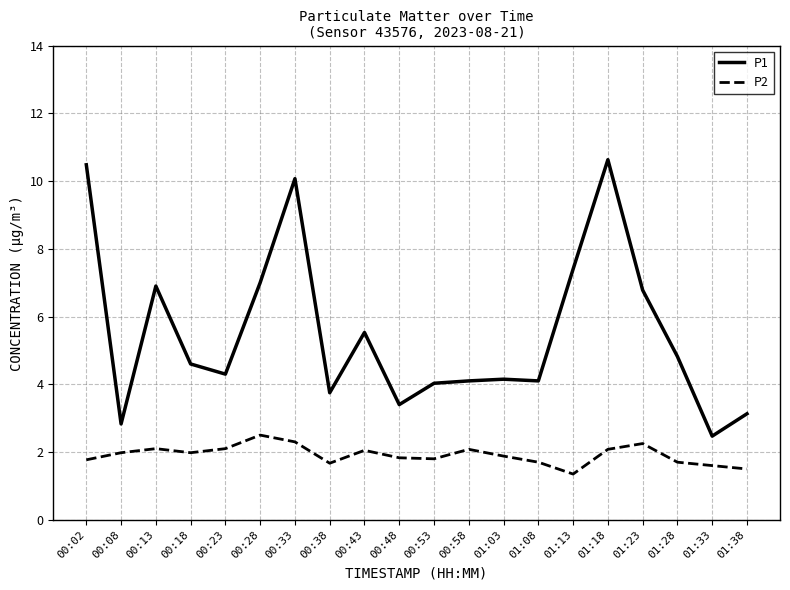

In P2, how many points are higher than both neighbors (excluding endpoints)?

5